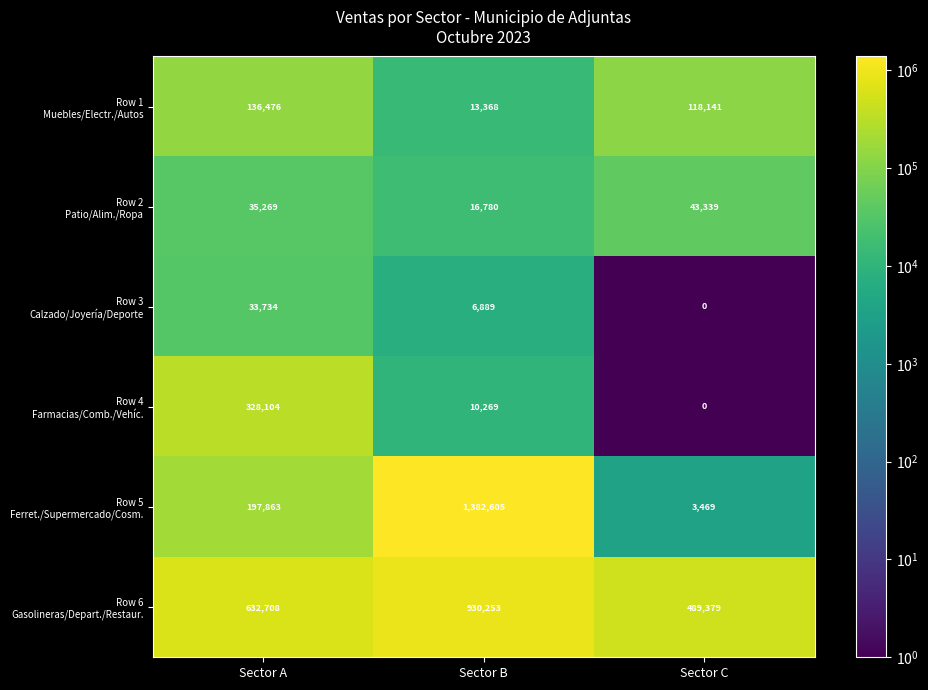

At which category does the chart reach its peak across all series?

Sector B